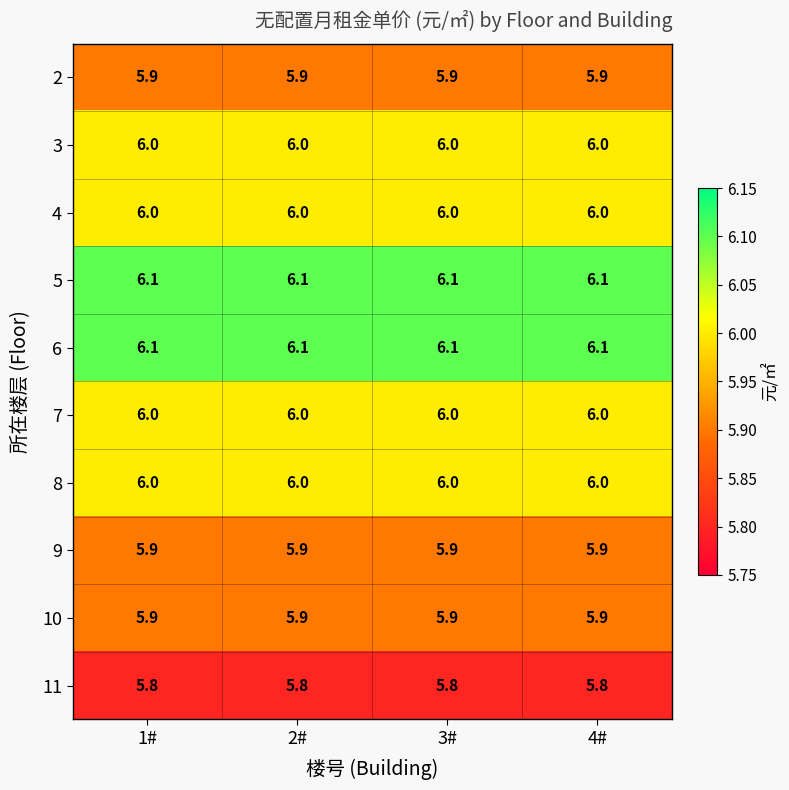

The value of 8 at 1# is 3.3. True or false?

False